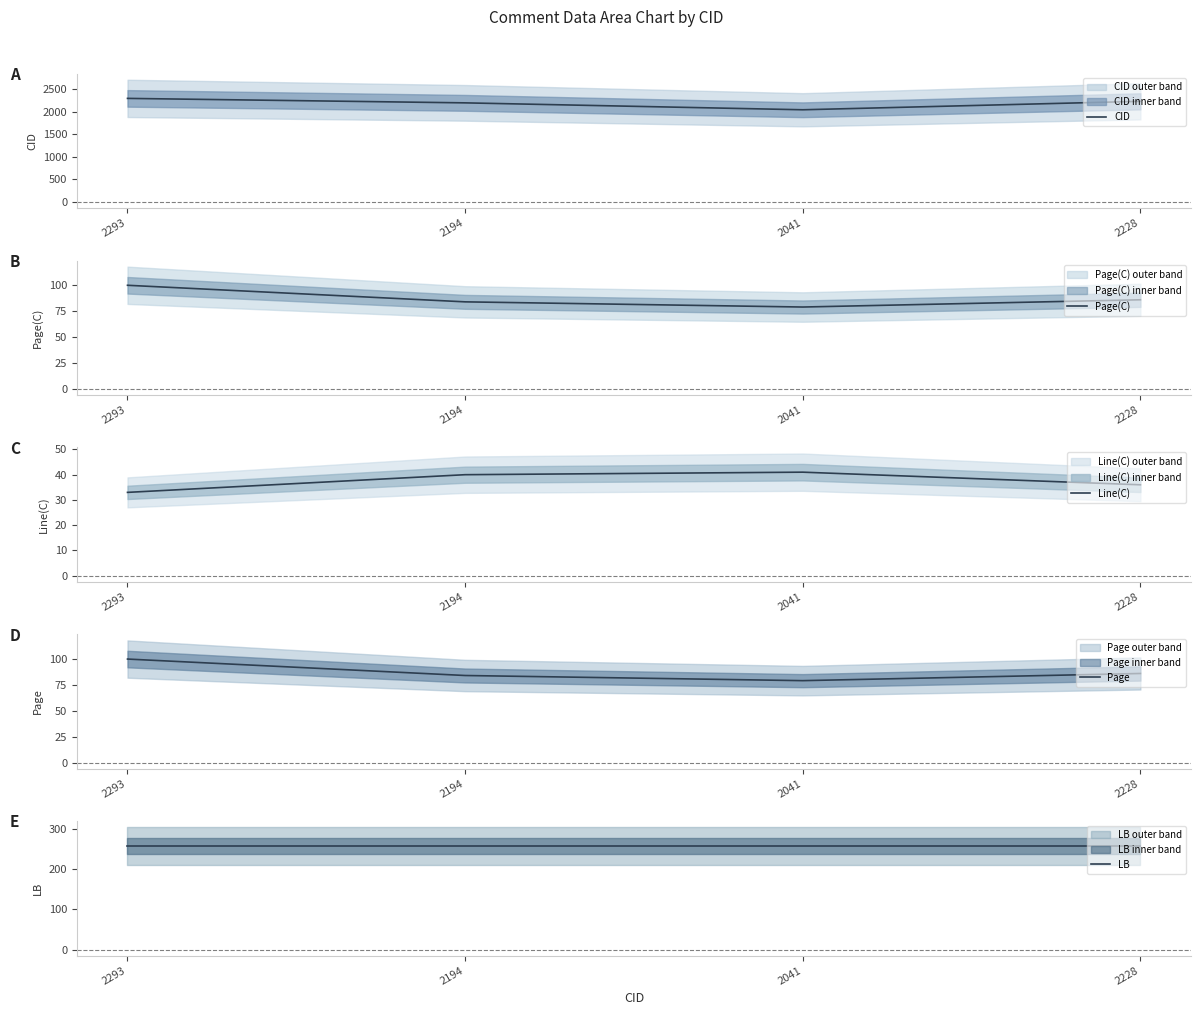

True or false: Page has more than 2 points higher than both neighbors.

False